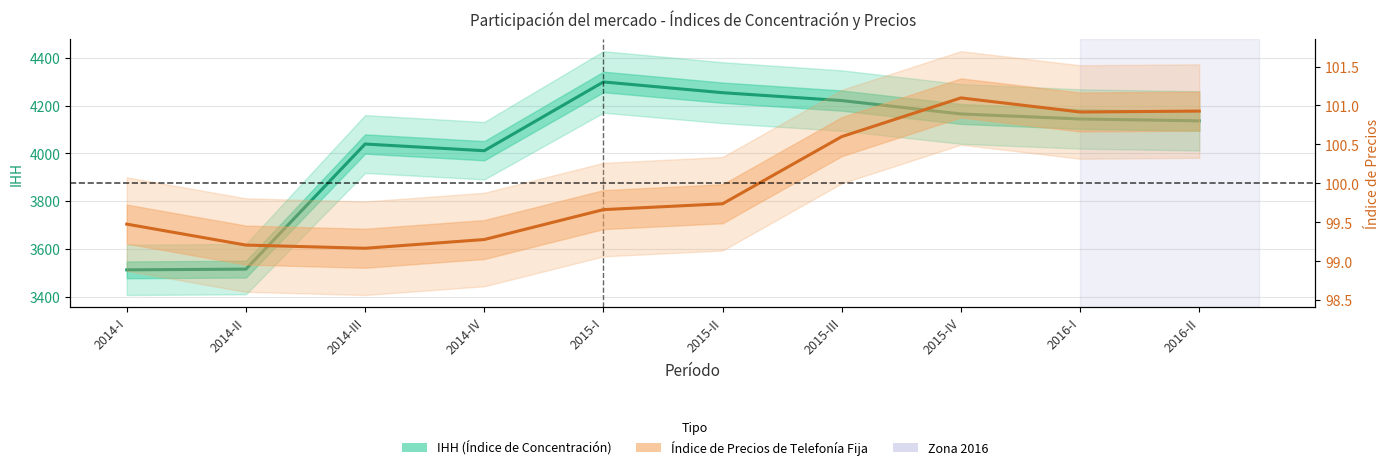

What is the sum of all IHH (Índice de Concentración) values?

40296.0